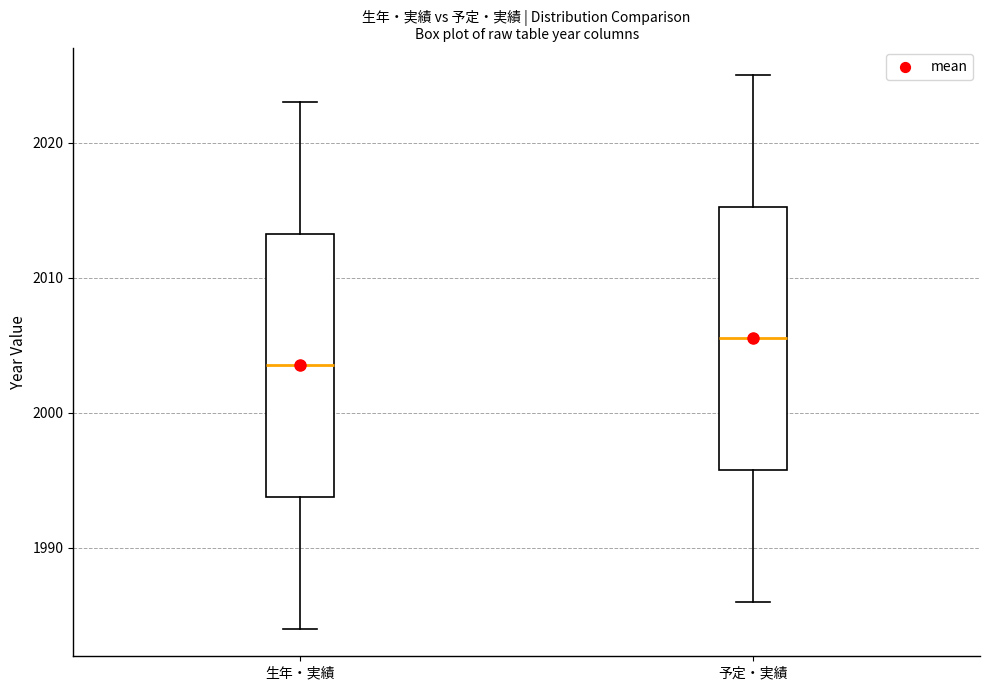

Which box has the lowest median line?

生年・実績